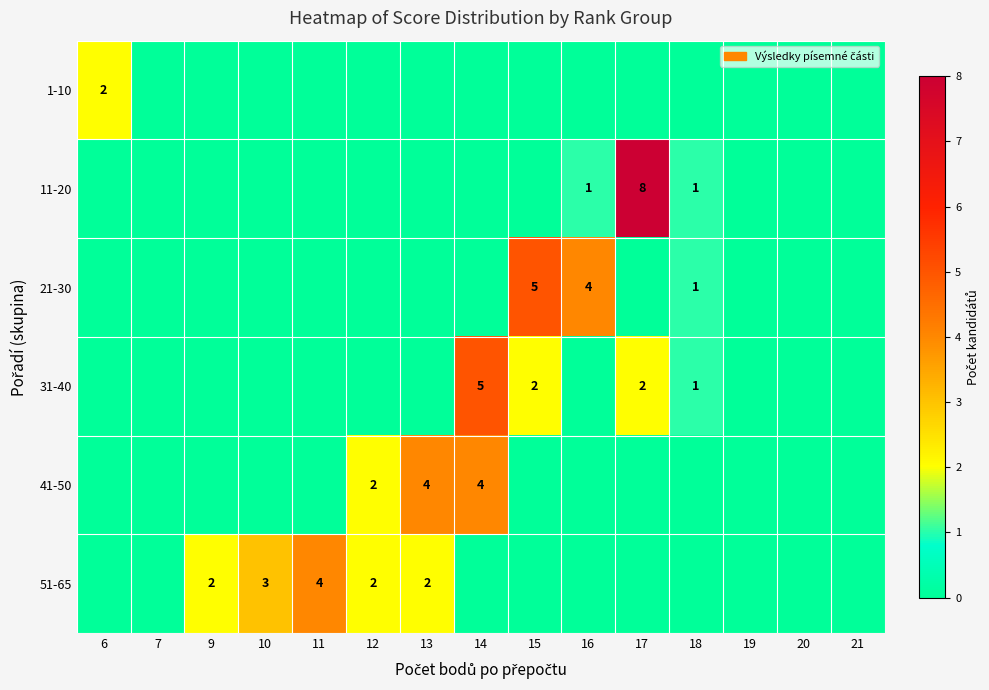

Which series has the largest total across all categories?

51-65